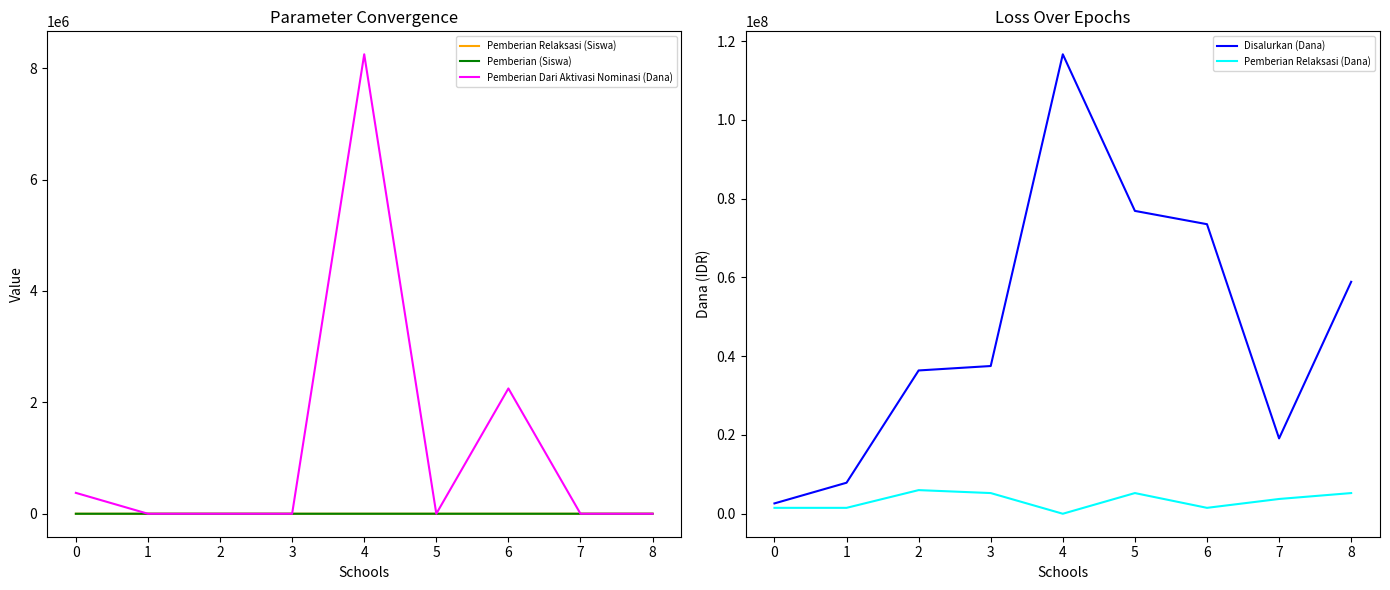

Which series has the largest total across all categories?

Disalurkan (Dana)